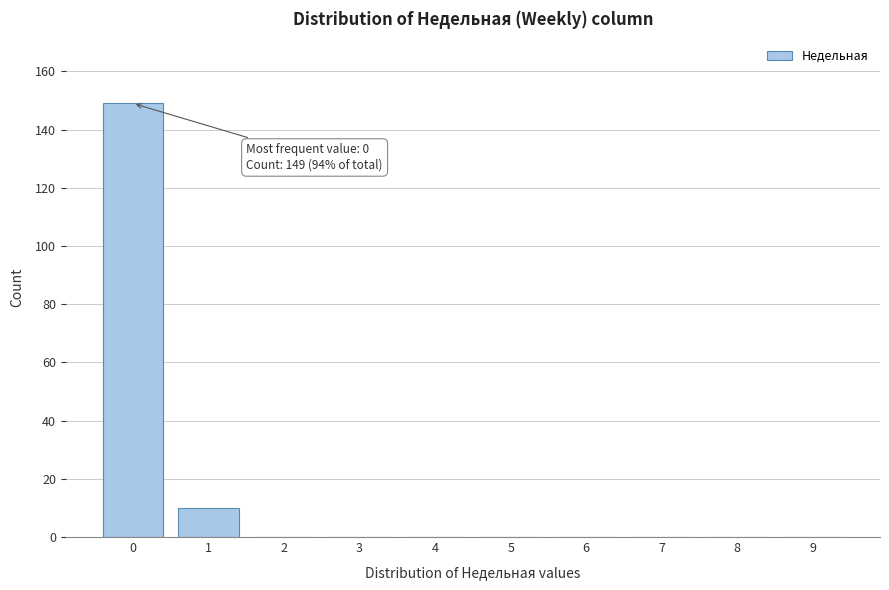

Reading right to left, transcribe all the data shown in this chart.

9=0	8=0	7=0	6=0	5=0	4=0	3=0	2=0	1=10	0=149